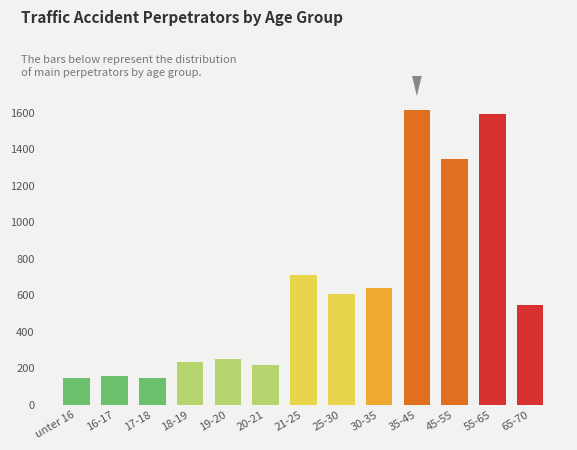

What is the label of the 8th bar from the left?

25-30